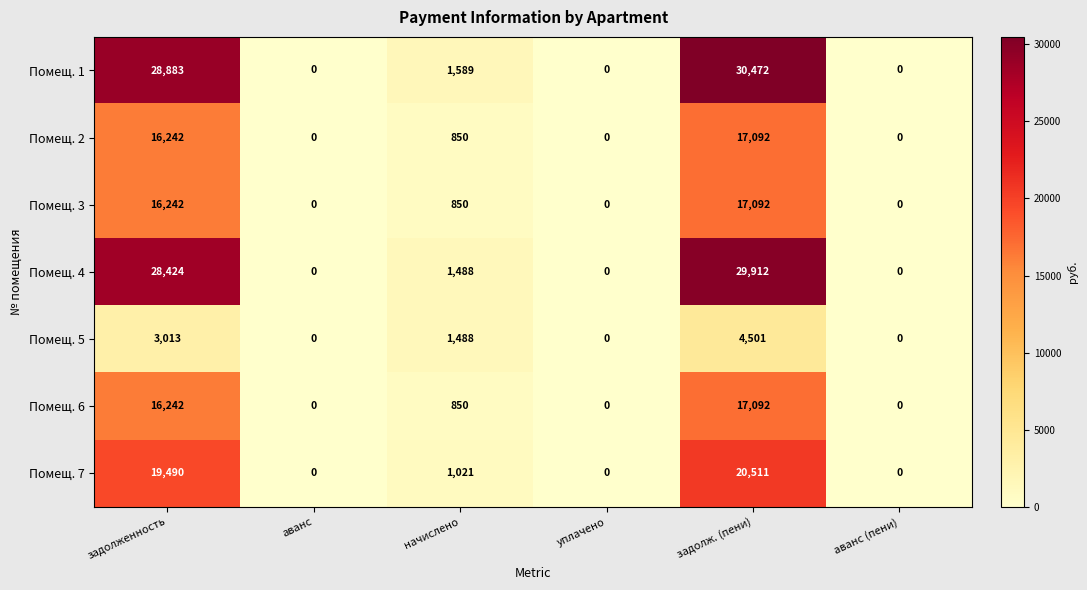

At which label does Помещ. 7 first exceed 1021?

задолженность